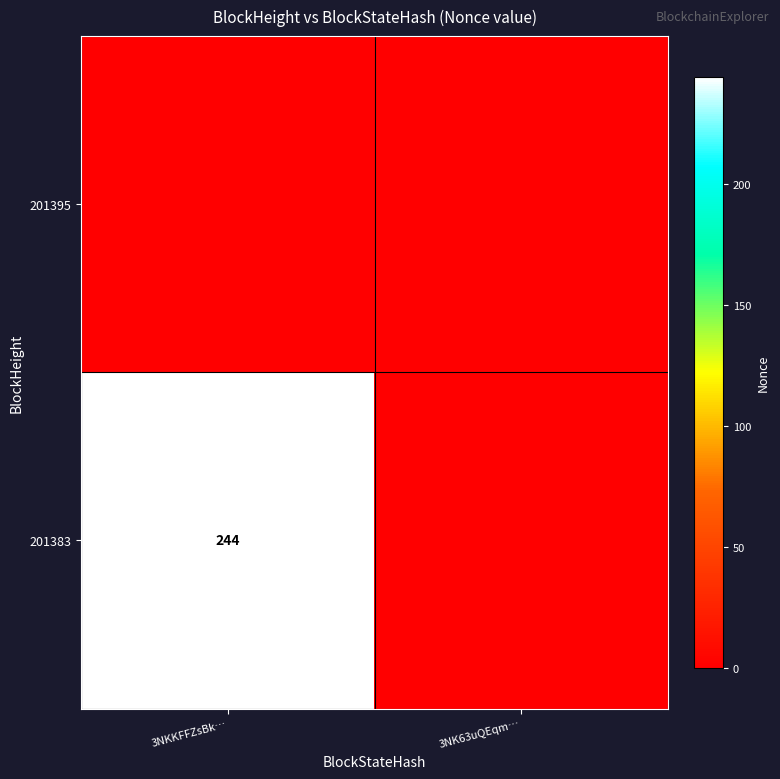

The 201383 series shows 244 at 3NKKFFZsBk…. True or false?

True